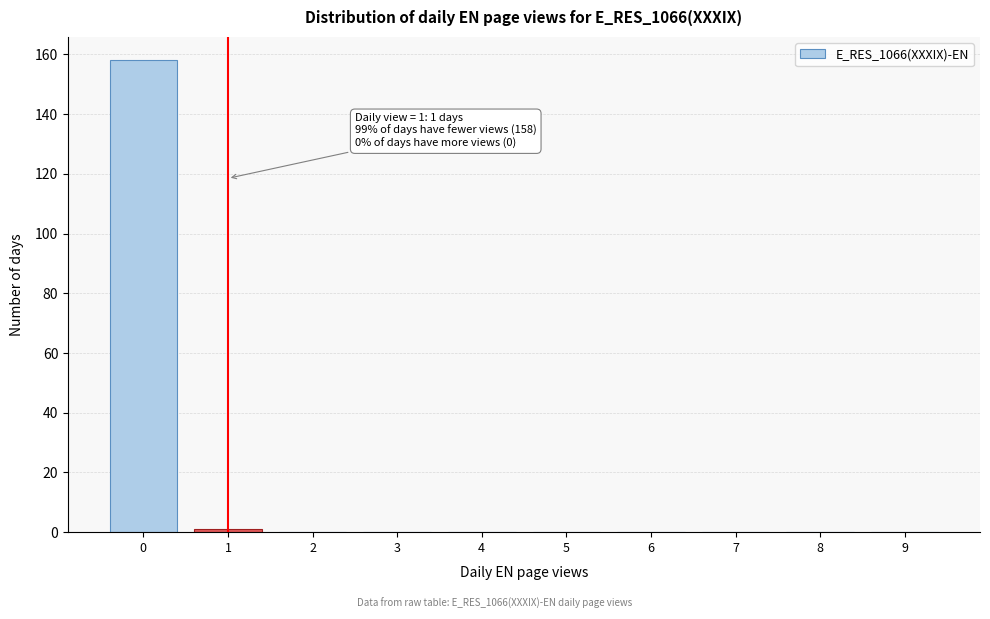

Reading left to right, extract all data points from this chart.

0=158	1=1	2=0	3=0	4=0	5=0	6=0	7=0	8=0	9=0